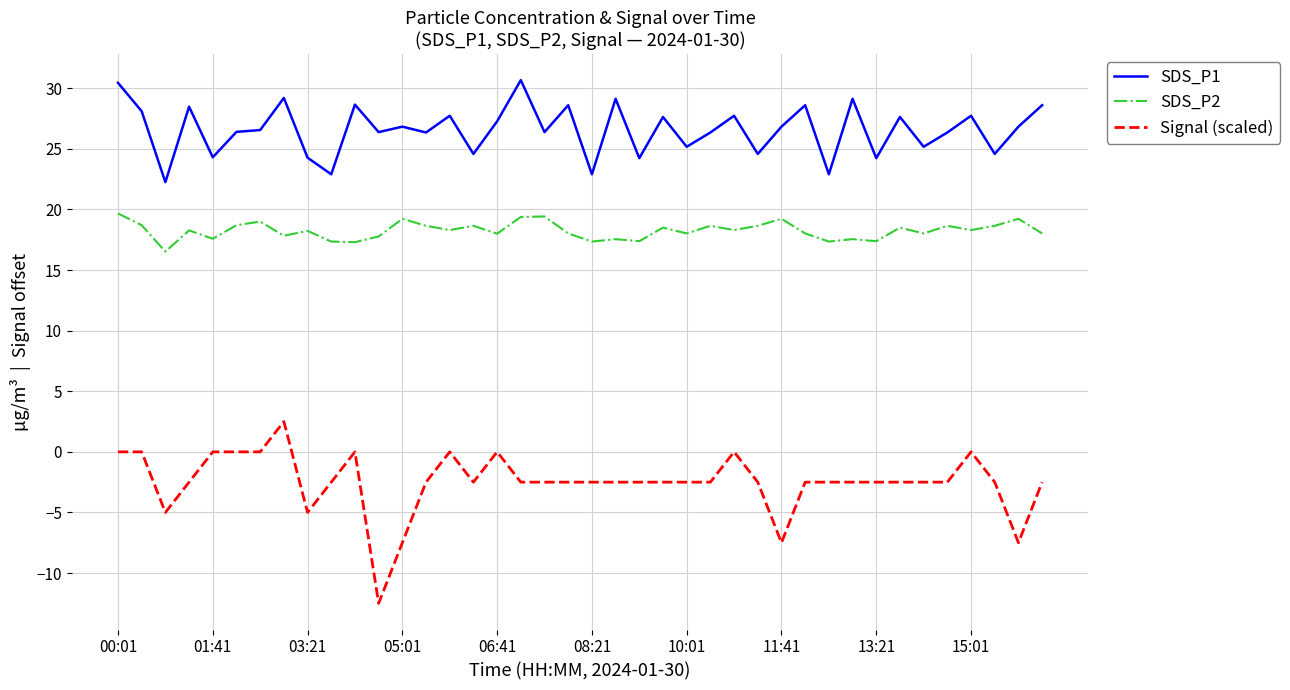

True or false: SDS_P1 and Signal (scaled) intersect in this chart.

False